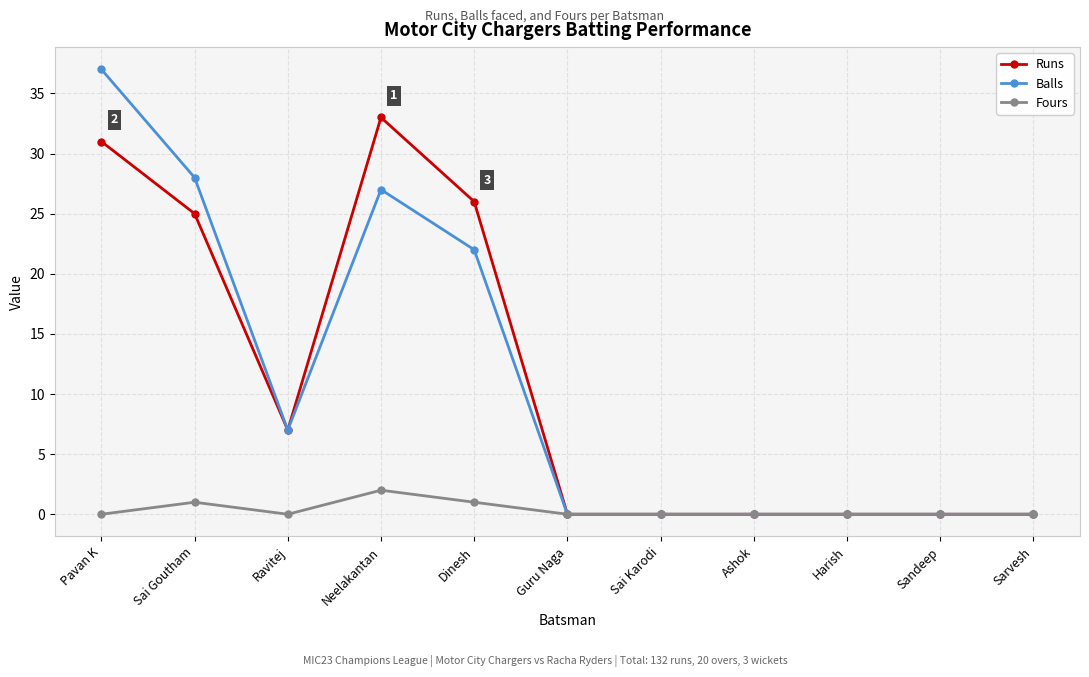

What is the spread (max minus min) of values at Ravitej?

7